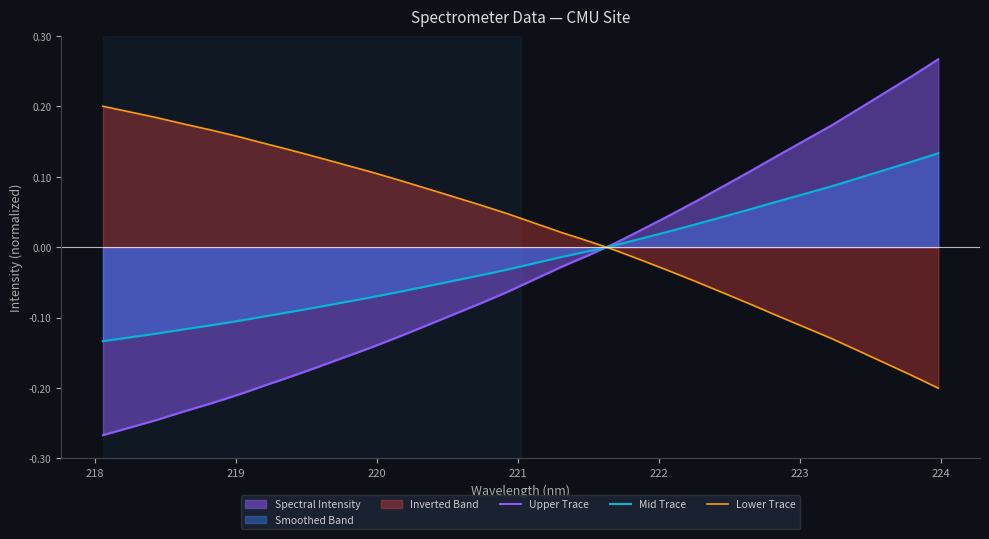

Which series has the largest total across all categories?

Lower Trace